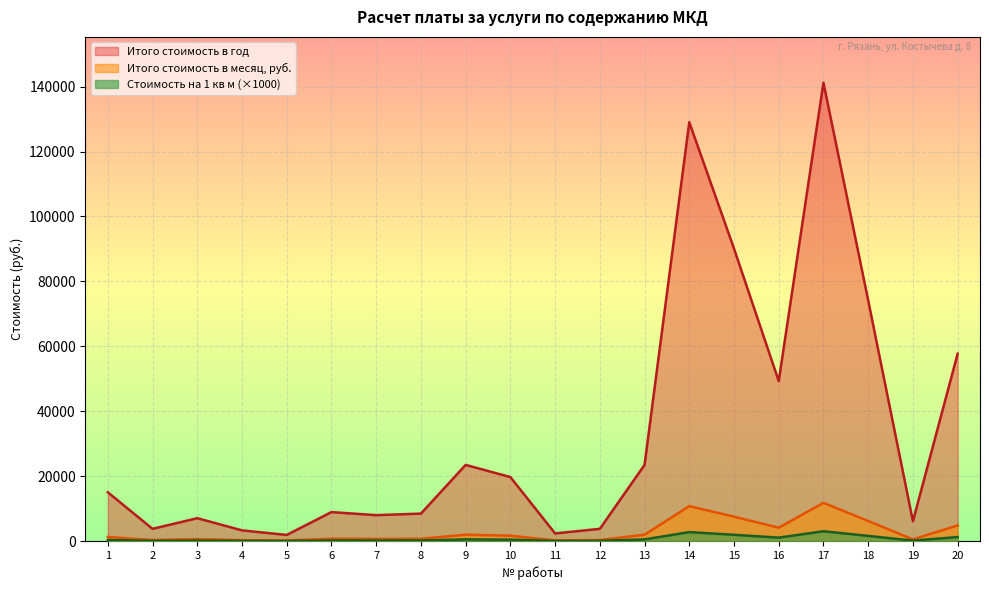

Is it true that Итого стоимость в месяц, руб. equals 238686.8 at 17?

False